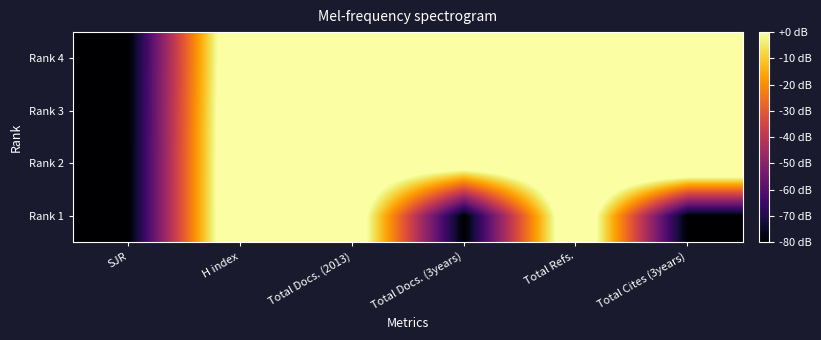

How many distinct data groups are displayed?

4